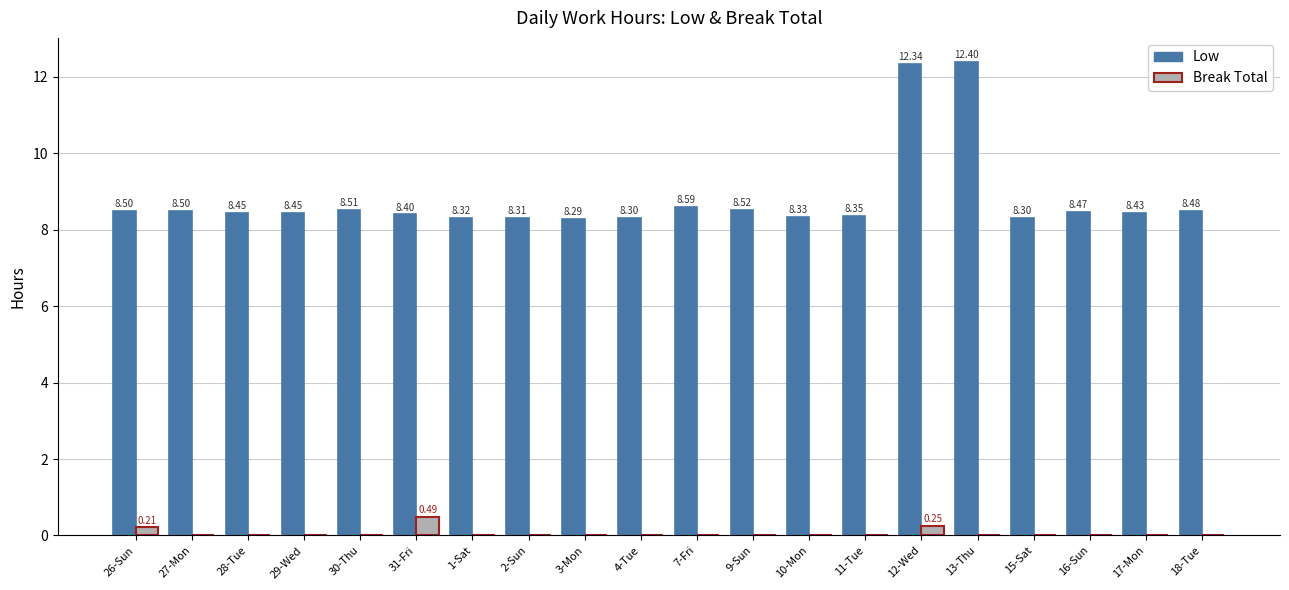

Which series has the largest total across all categories?

Low